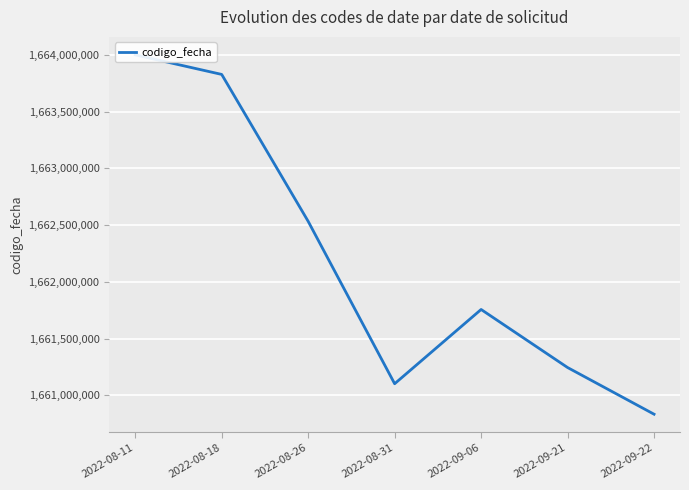

Reading left to right, what are all the values shown in this chart?

2022-08-11=1664002107	2022-08-18=1663829526	2022-08-26=1662533587	2022-08-31=1661101012	2022-09-06=1661756018	2022-09-21=1661243894	2022-09-22=1660832197